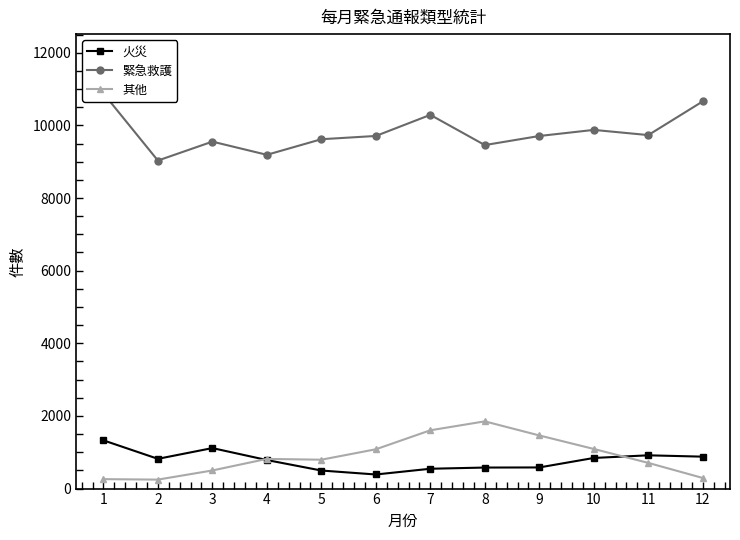

Which series changed the most between 1 and 6?

緊急救護